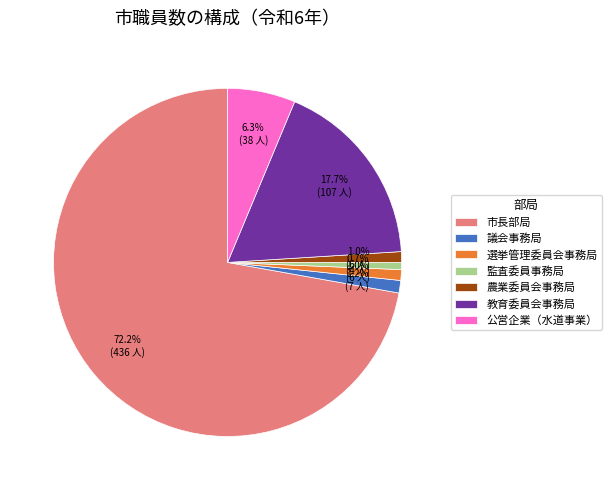

Does 市長部局 represent more than half of the total?

Yes